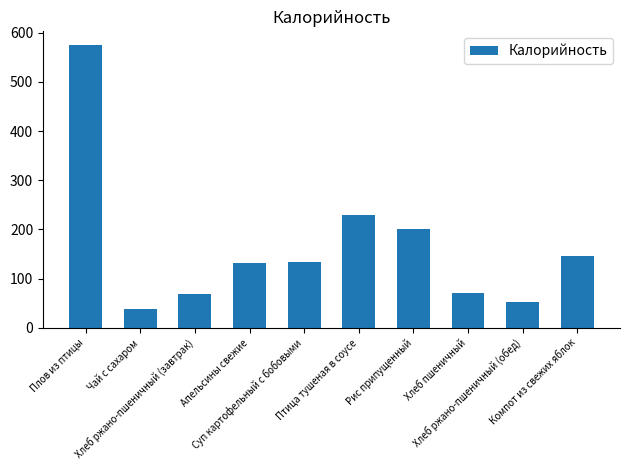

Between Чай с сахаром and Плов из птицы, which is larger?

Плов из птицы